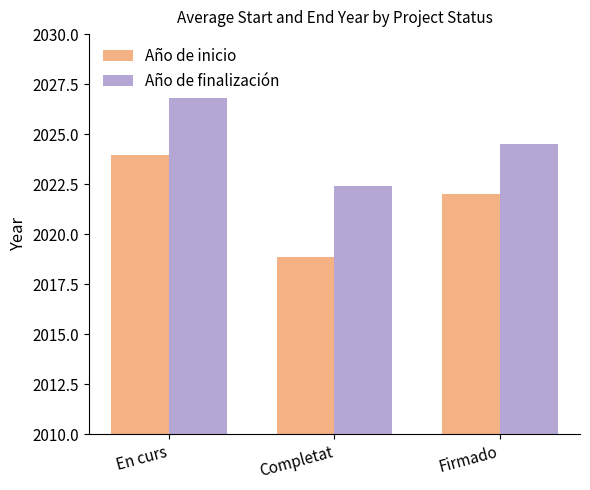

Is the value of Año de finalización at En curs greater than the value of Año de inicio at Firmado?

Yes